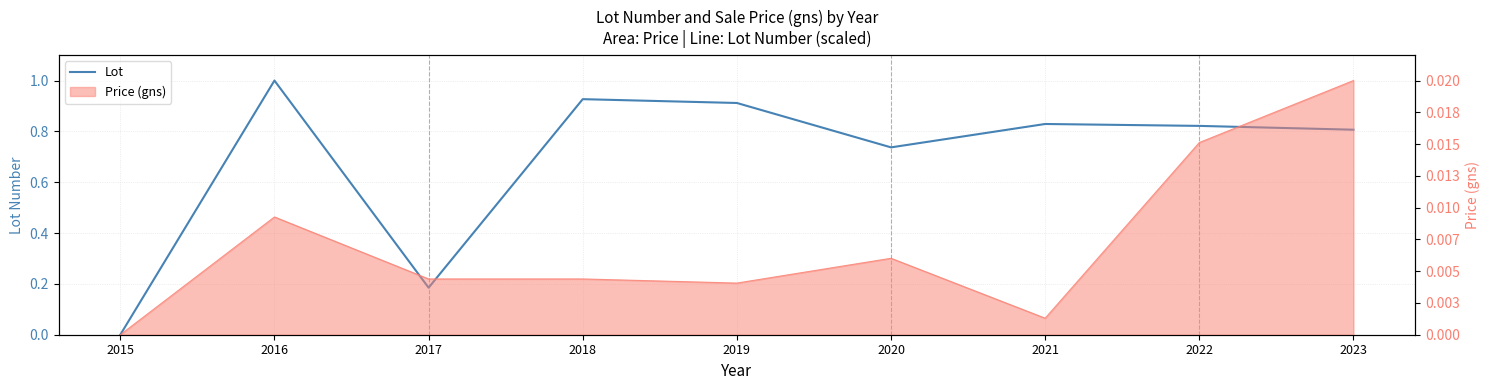

Where is the data nearest to the value 0?

2015